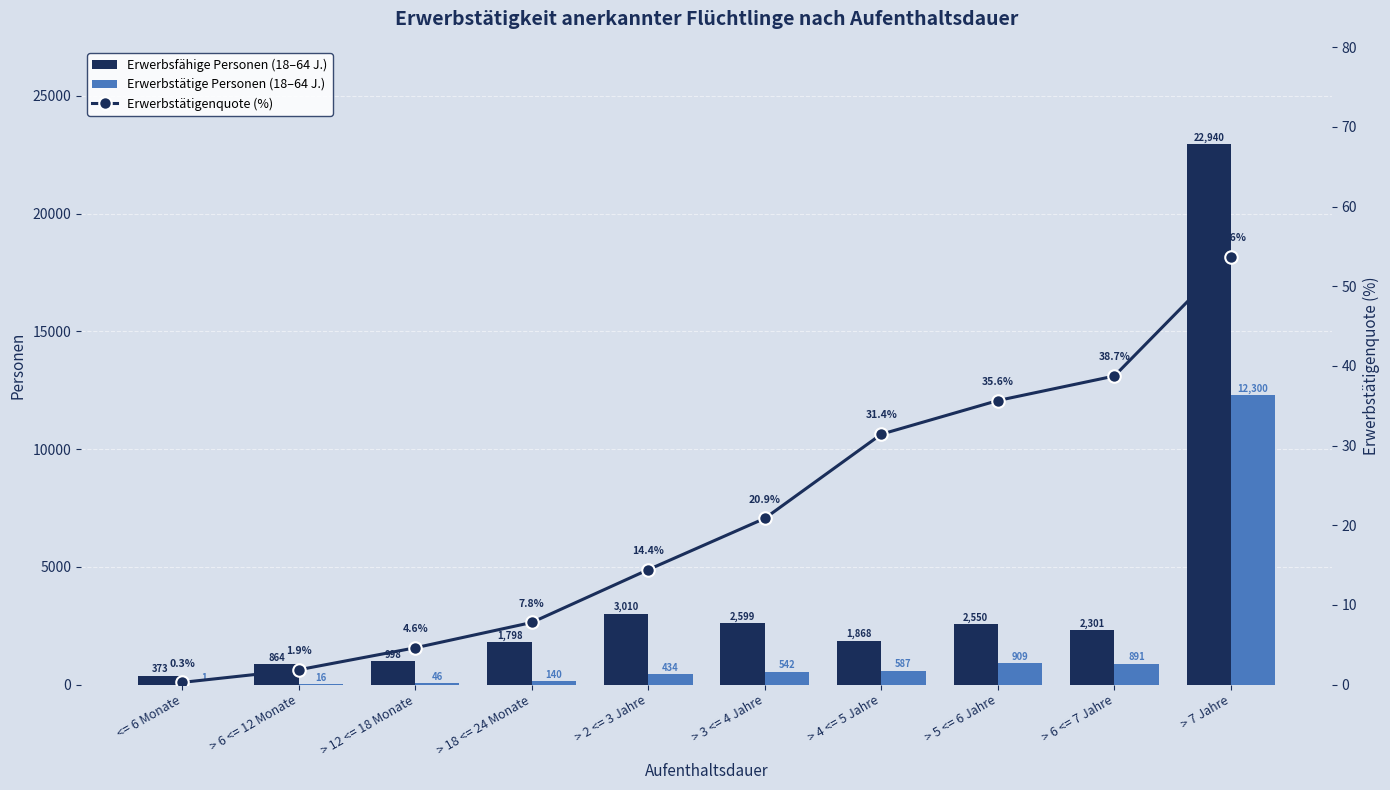

The value of Erwerbstätigenquote (%) at > 18 <= 24 Monate is 4.1. True or false?

False